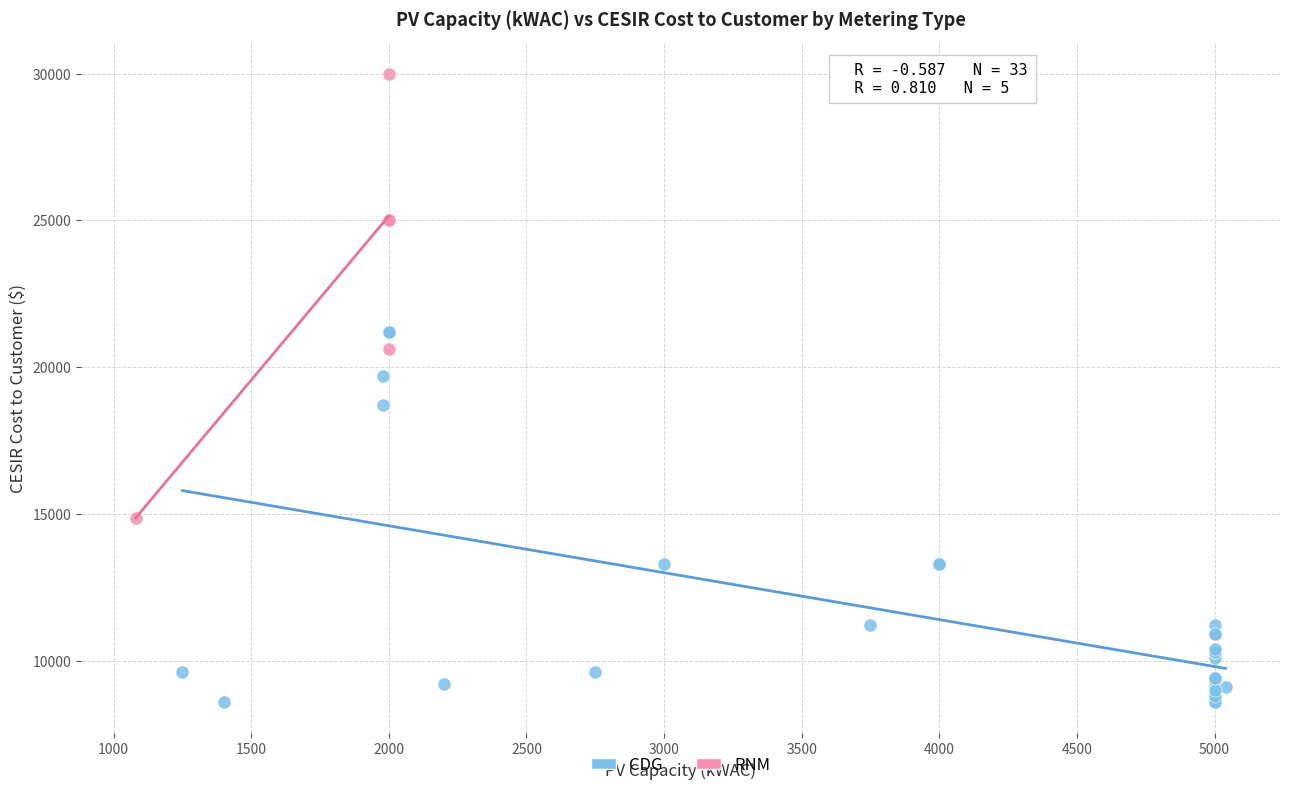

What are all the series names shown in the legend?

CDG, RNM